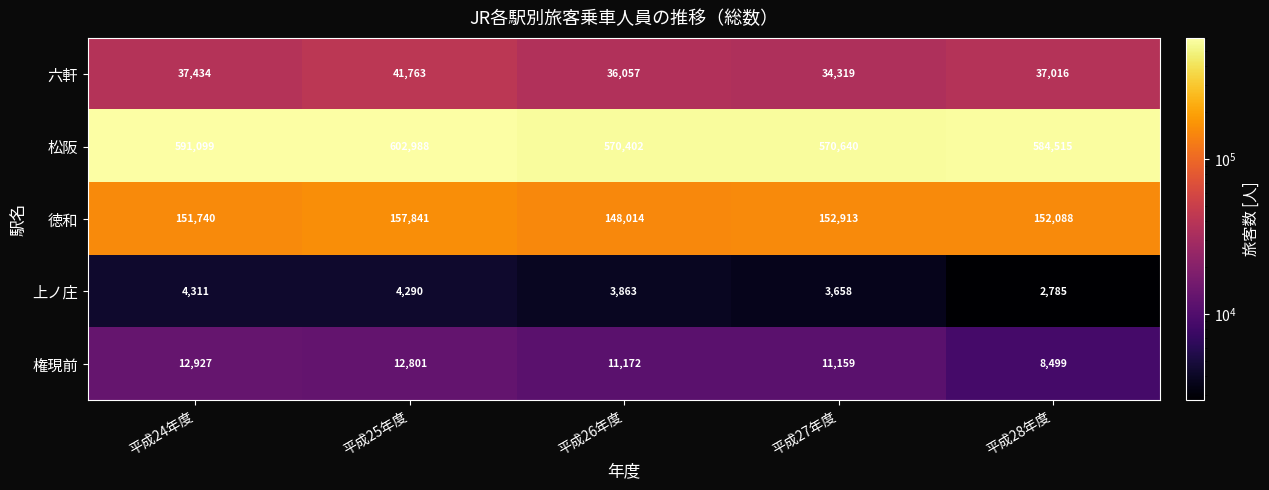

At which category is the sum across all series the highest?

平成25年度